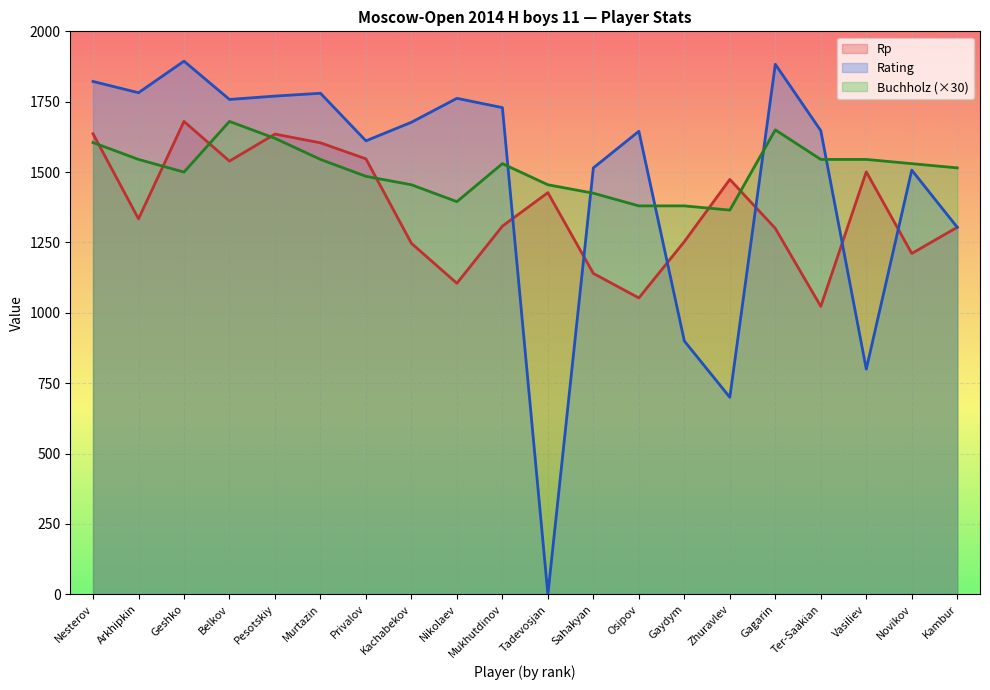

How many lines are shown in the chart?

3